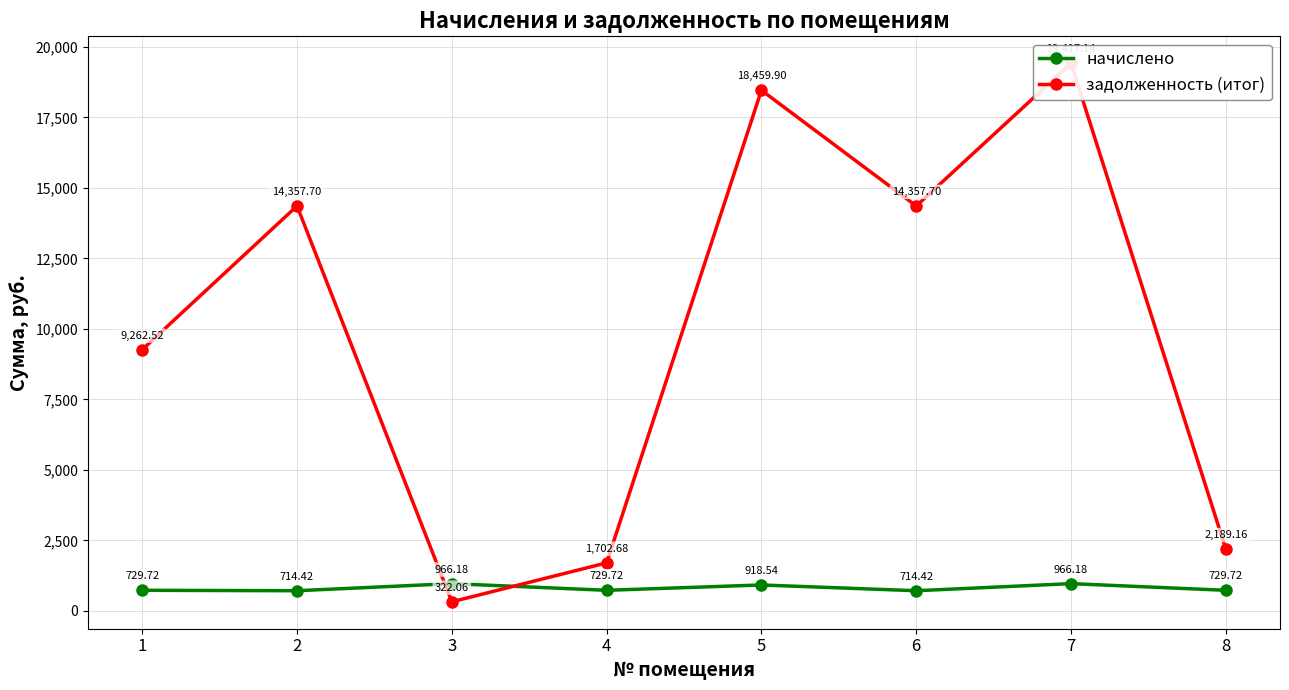

At which label is задолженность (итог) closest to 9869?

1